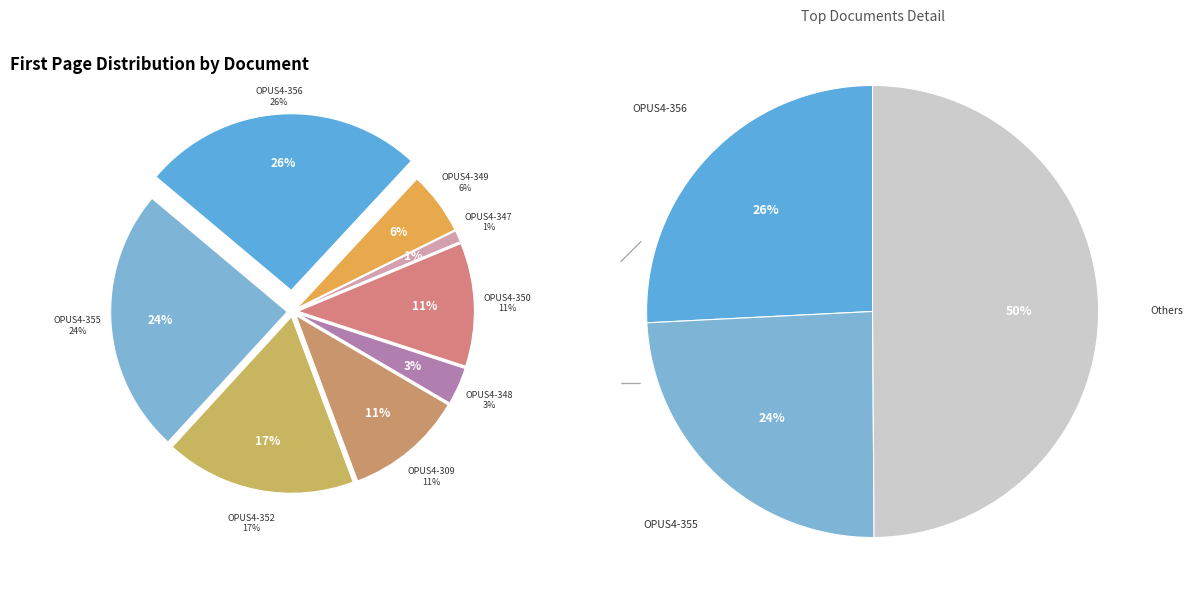

Which slice is the smallest?

OPUS4-347